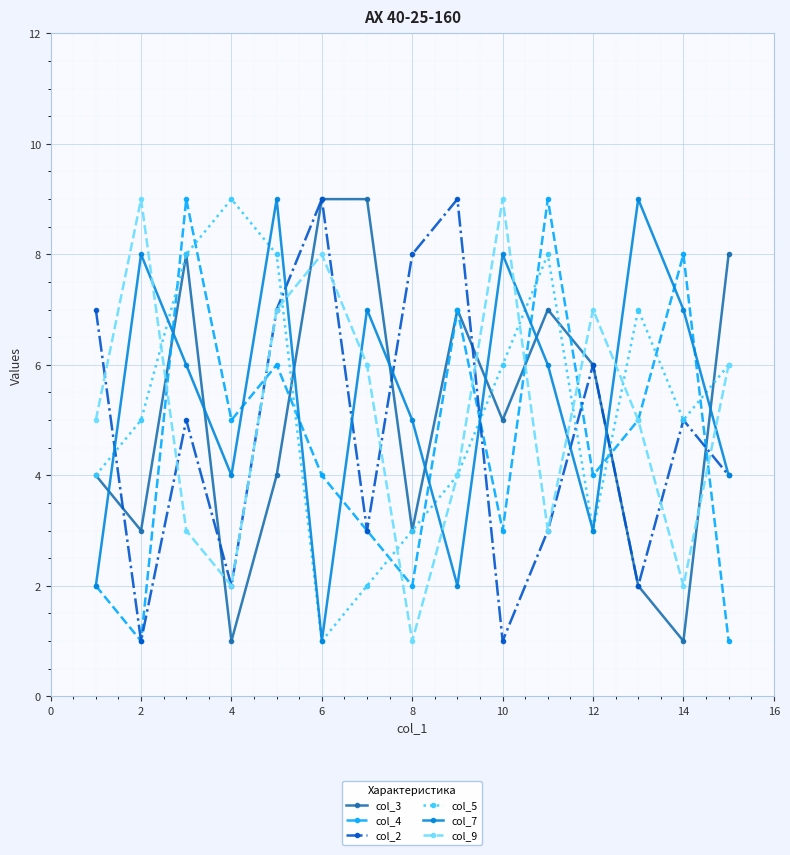

True or false: col_9 and col_7 intersect in this chart.

True